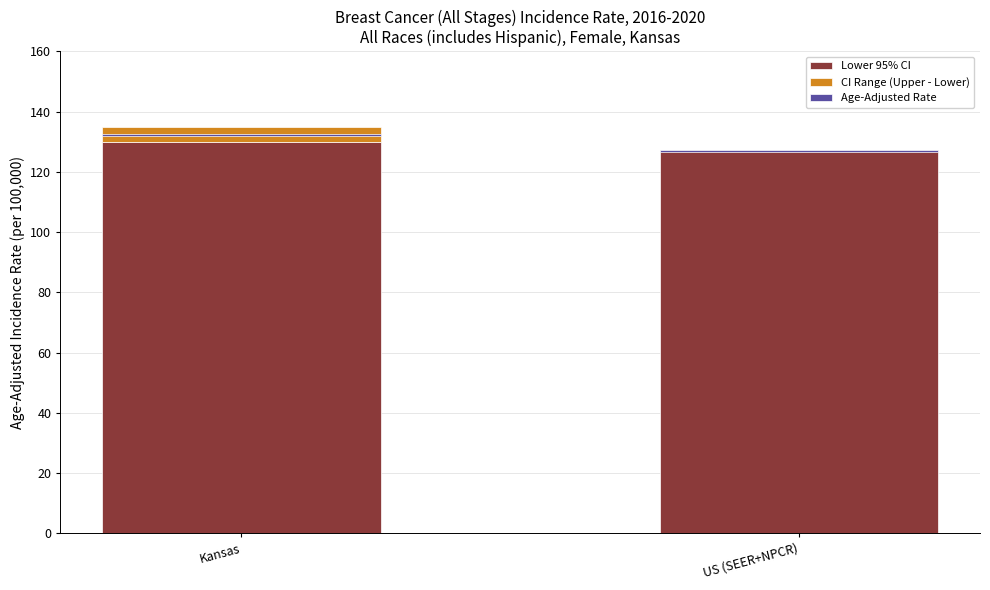

What is the smallest value displayed?

0.4